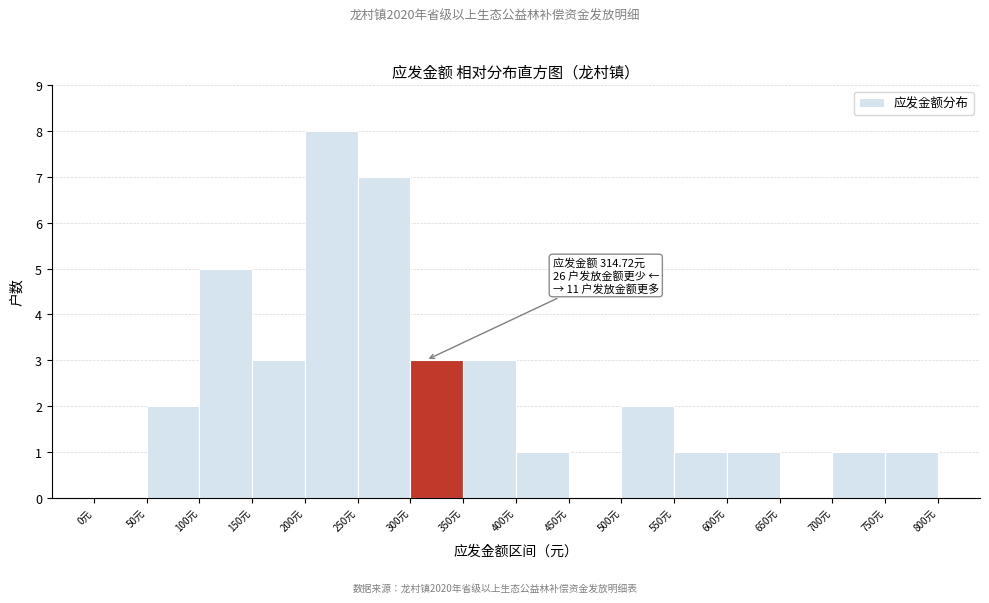

Which range on the x-axis has the tallest bar?

200 to 250